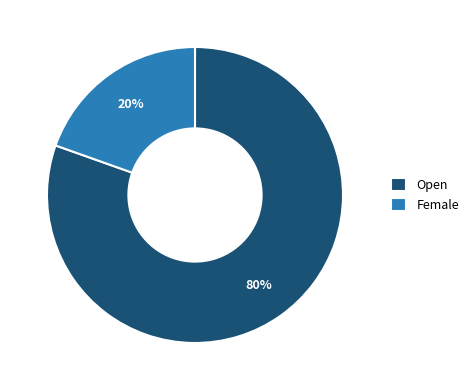

The Female slice represents 20% of the pie. True or false?

True